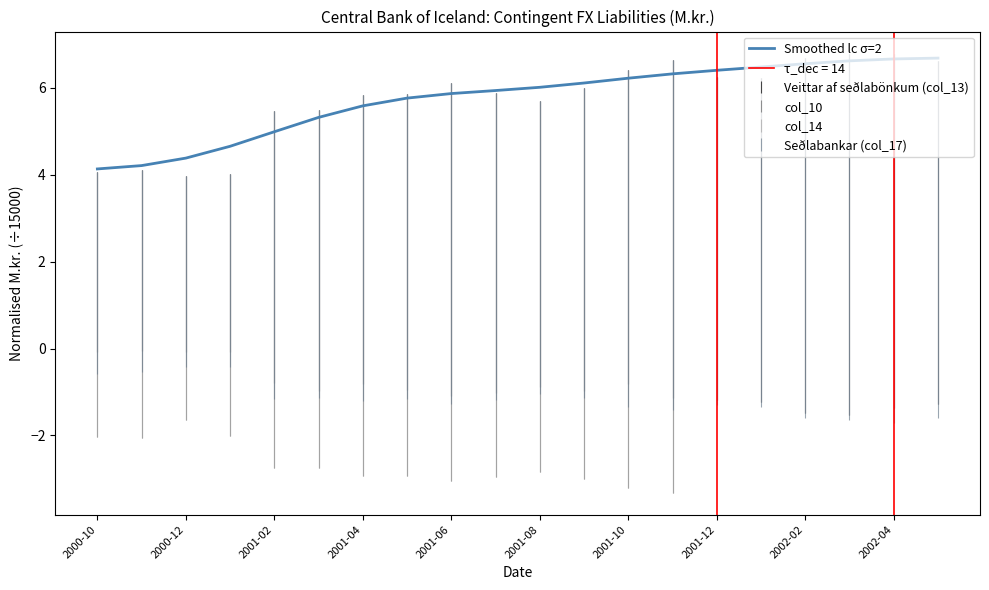

Which label corresponds to the smallest value in the chart?

2000-10